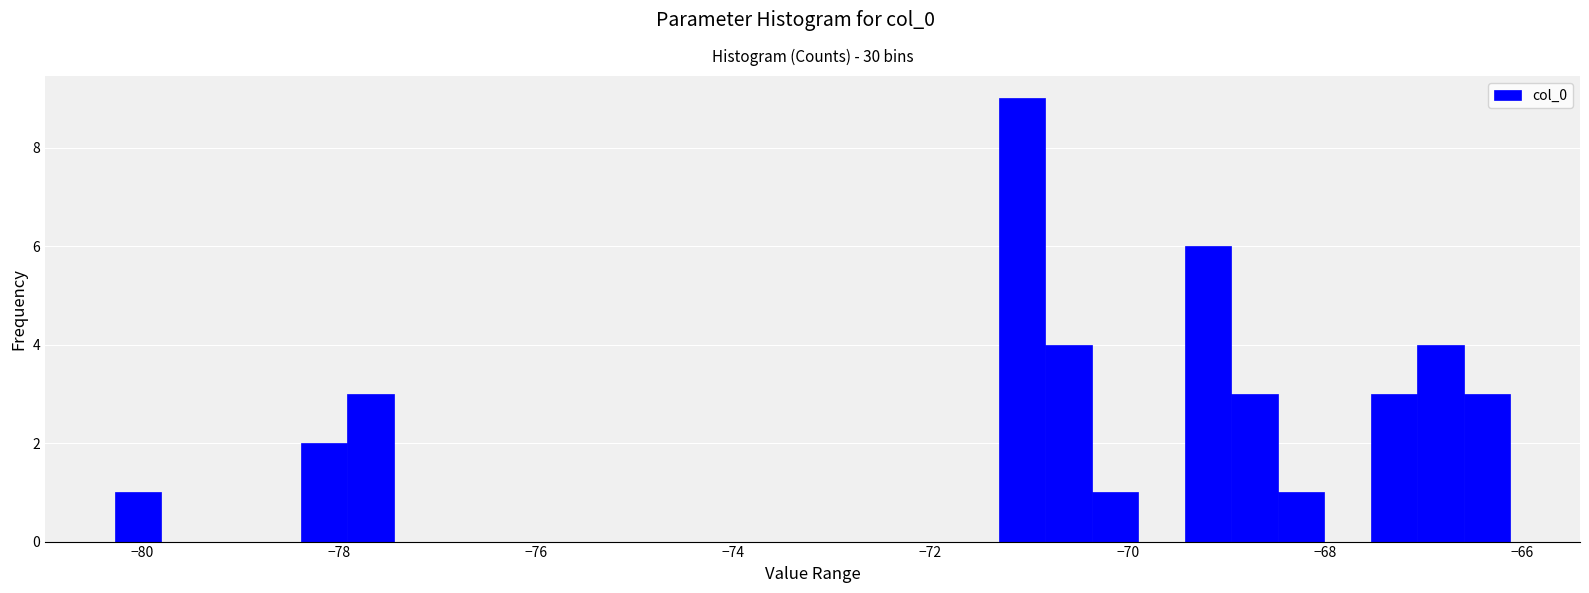

Around what value on the x-axis is the tallest bar? Give the approximate position of its centre, as read against the axis.

-71.0